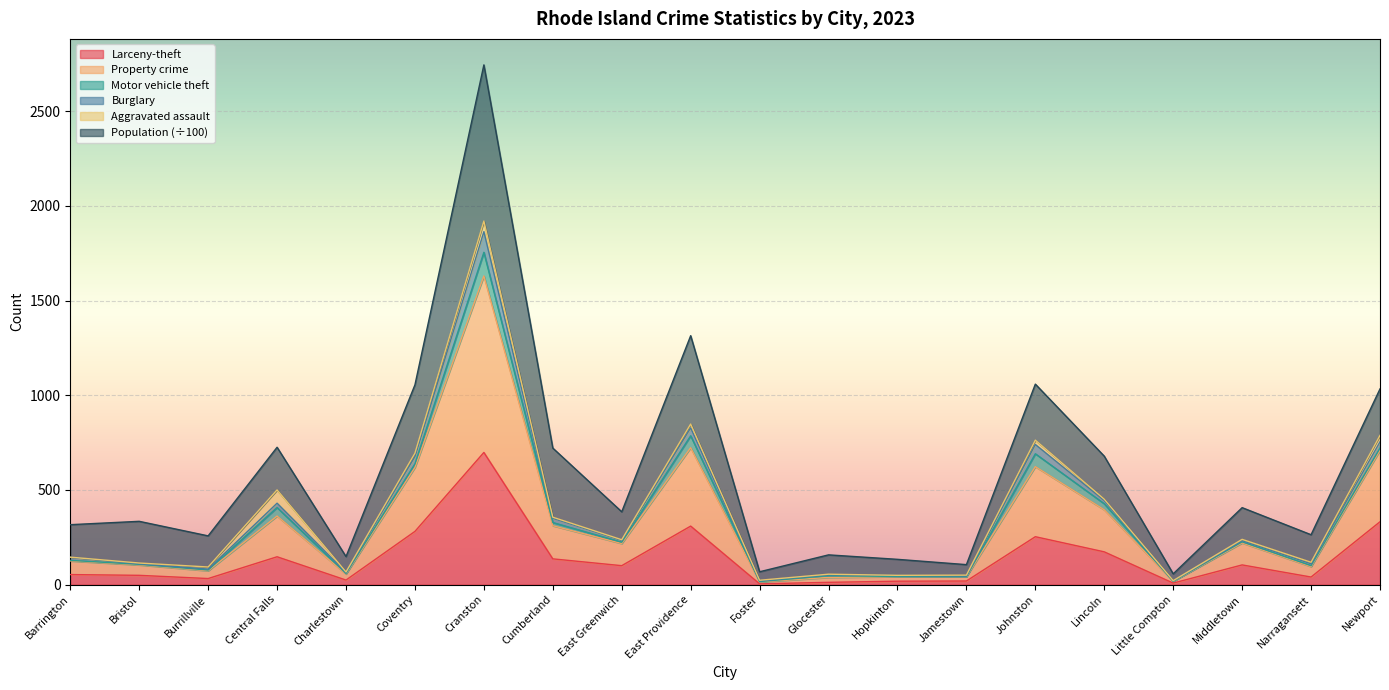

Which category has the highest value in the Larceny-theft series?

Cranston